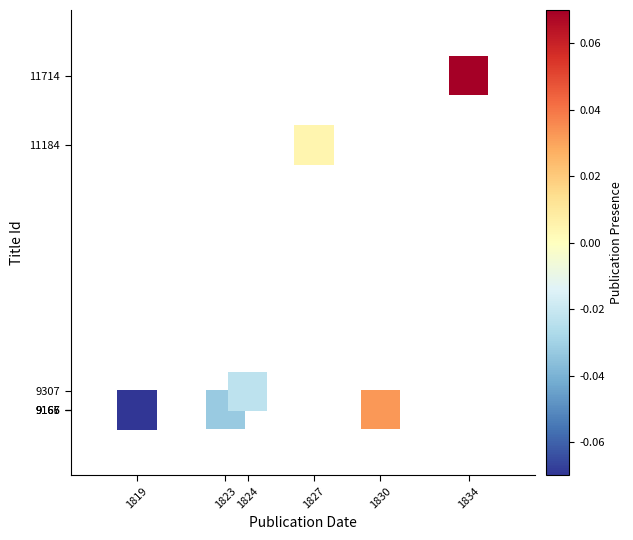

What is the average X value?

1826